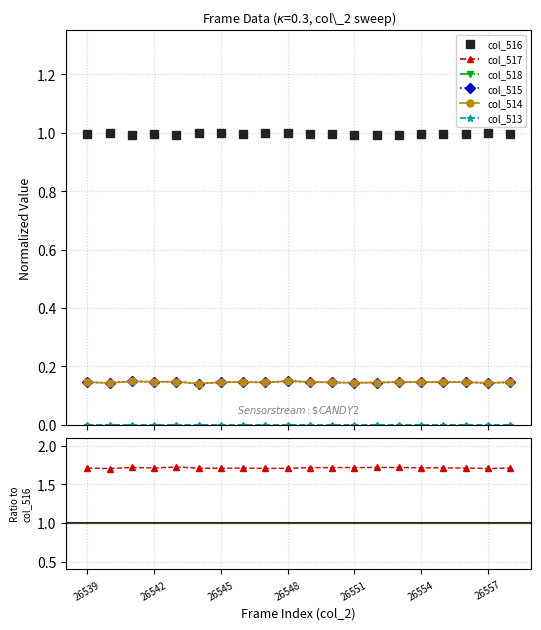

In col_516, how many points are higher than both neighbors (excluding endpoints)?

6